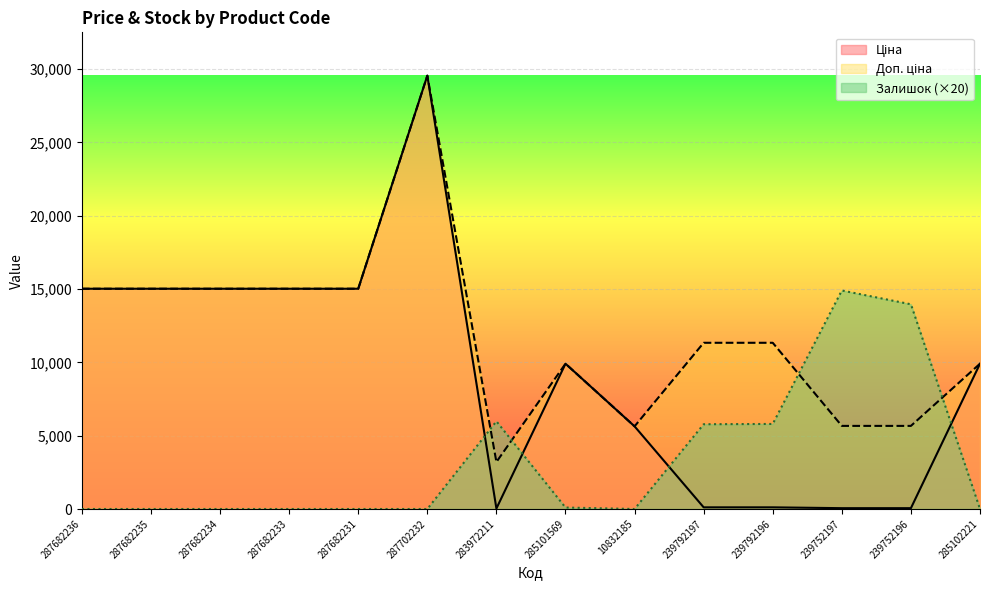

Rank the series by their average value, from lowest to highest.

Залишок, Ціна, Доп. ціна